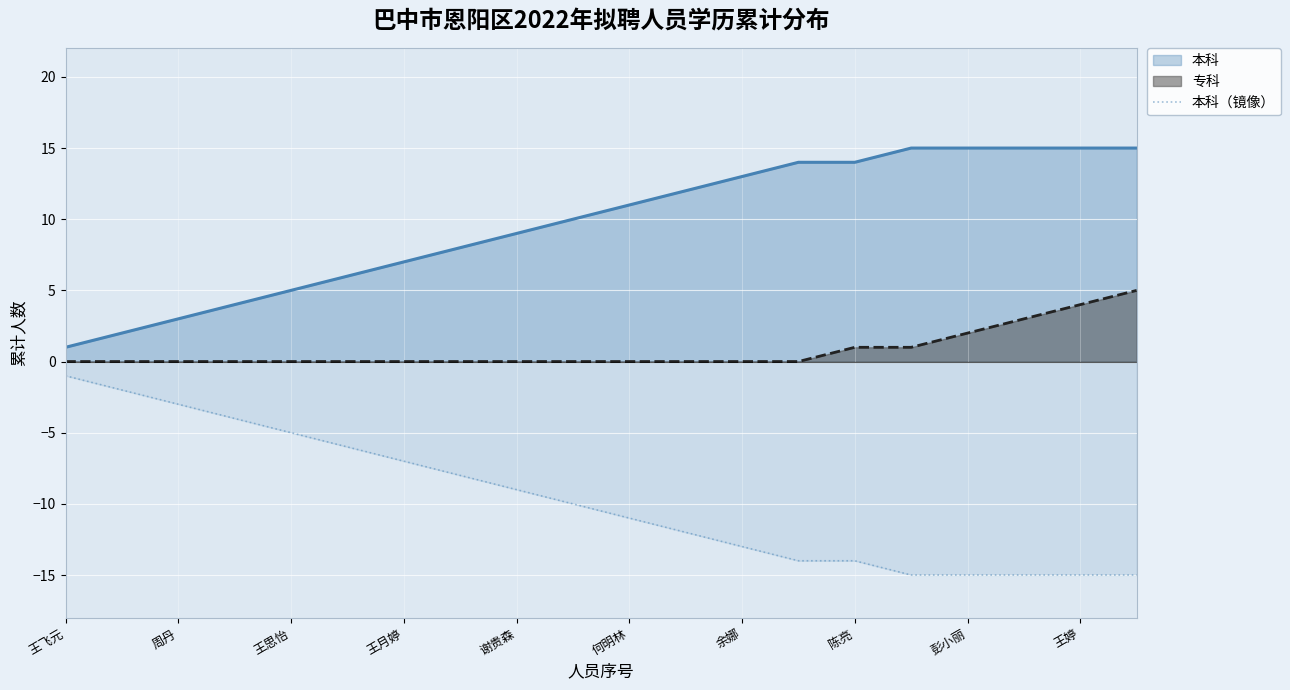

Which series has the largest total across all categories?

本科